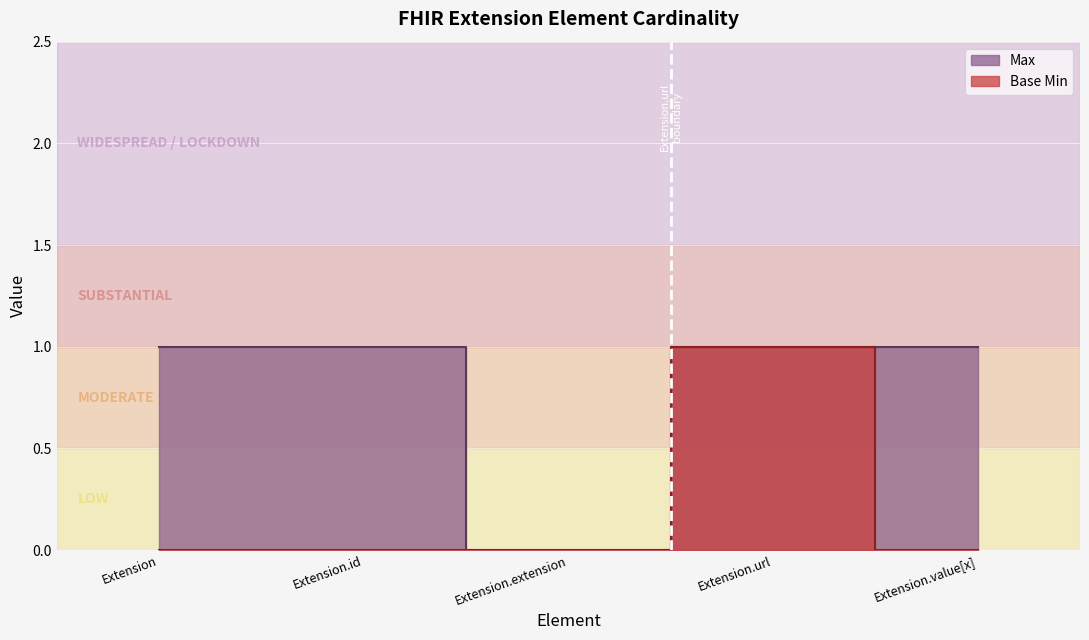

Reading left to right, what are all the values shown in this chart?

Max: 1	1	0	1	1
Base Min: 0	0	0	1	0